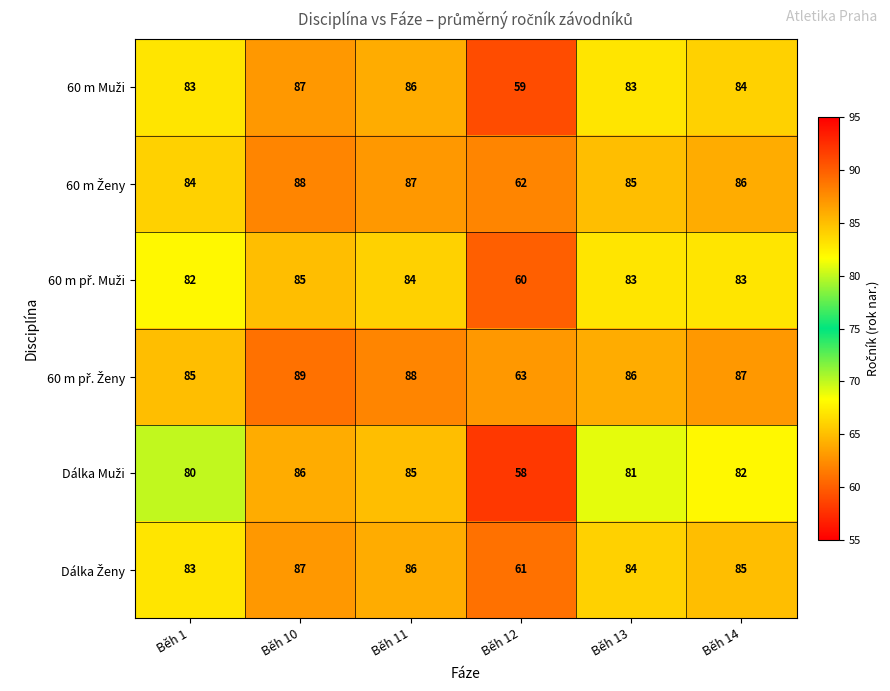

What is the greatest value displayed?

89